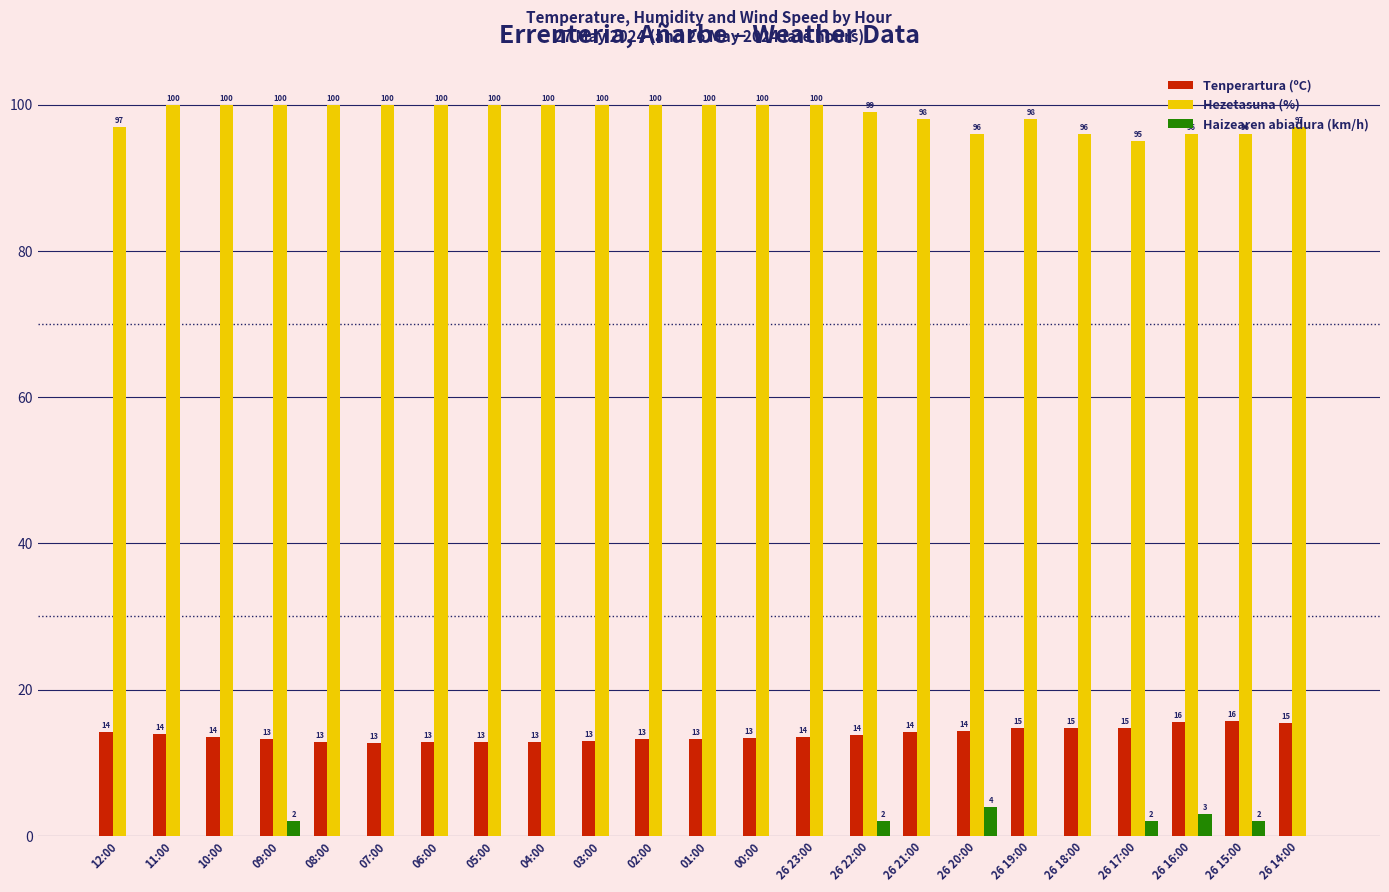

Which series has the largest total across all categories?

Hezetasuna (%)